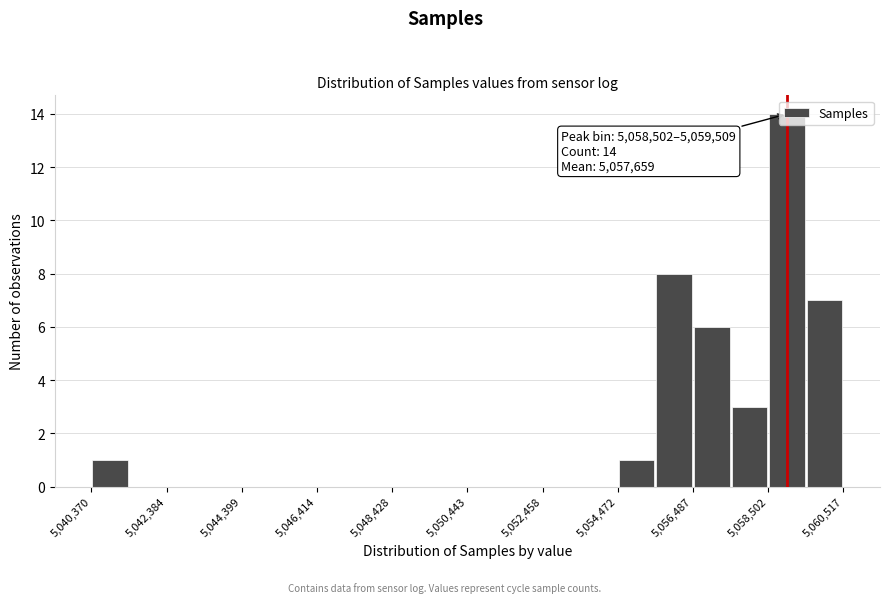

Around what value on the x-axis is the tallest bar? Give the approximate position of its centre, as read against the axis.

5059000